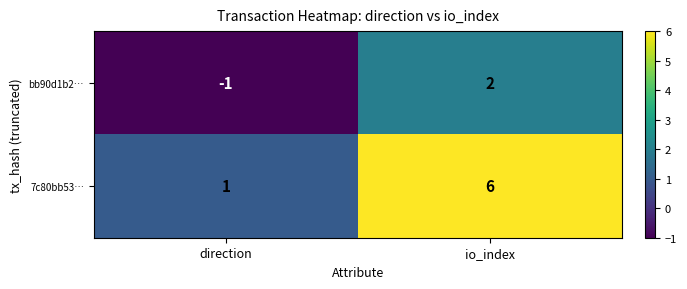

Reading right to left, what are all the values shown in this chart?

bb90d1b2…: io_index=2	direction=-1
7c80bb53…: io_index=6	direction=1